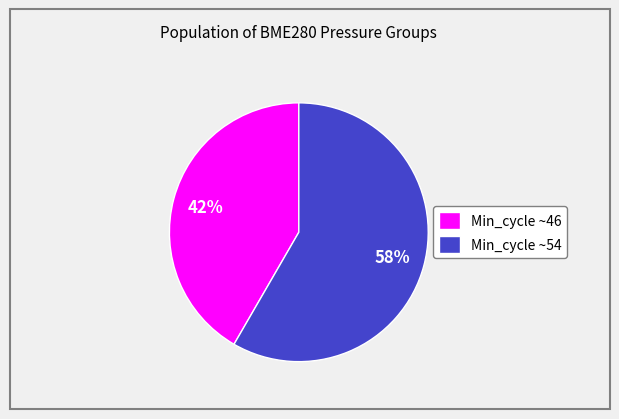

Approximately how many times larger is the value at Min_cycle ~46 compared to Min_cycle ~54?

0.7